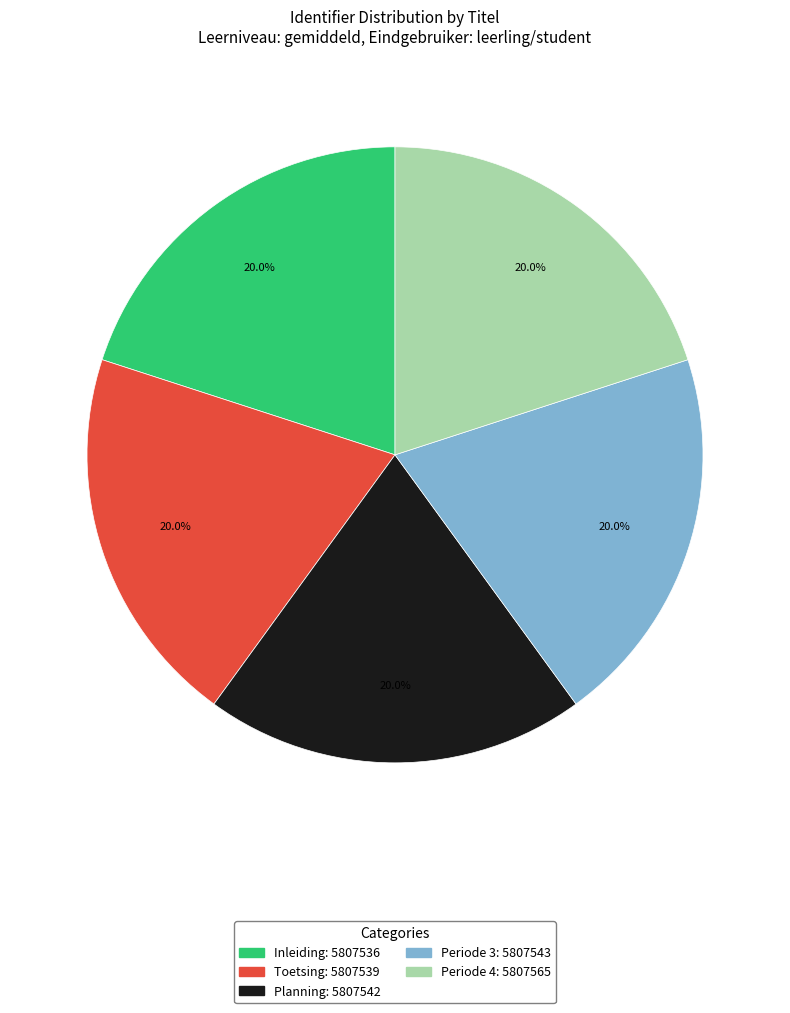

Does Inleiding represent more than half of the total?

No